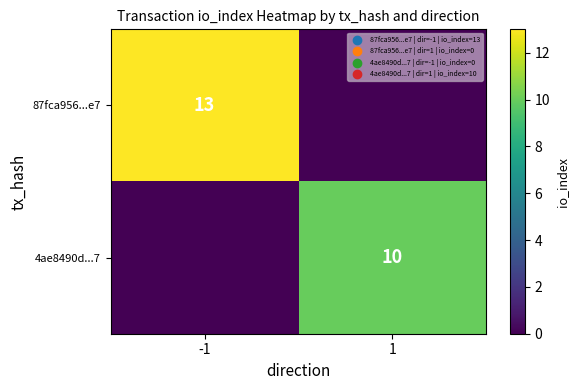

The value of 87fca956...e7 at -1 is 5. True or false?

False